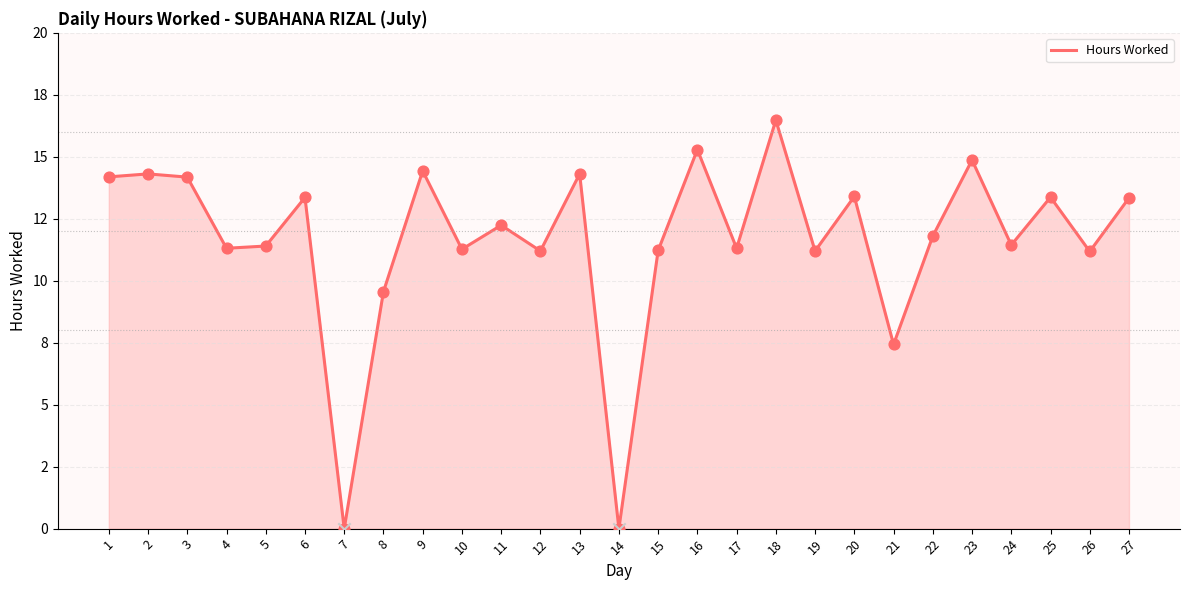

Between 17 and 10, which is larger?

17